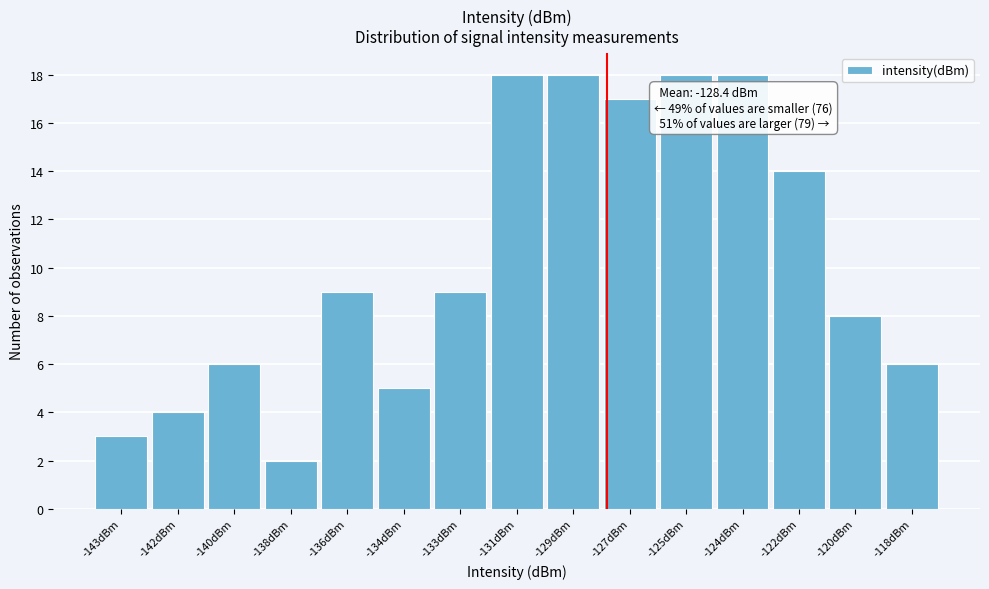

Reading left to right, extract all data points from this chart.

3	4	6	2	9	5	9	18	18	17	18	18	14	8	6